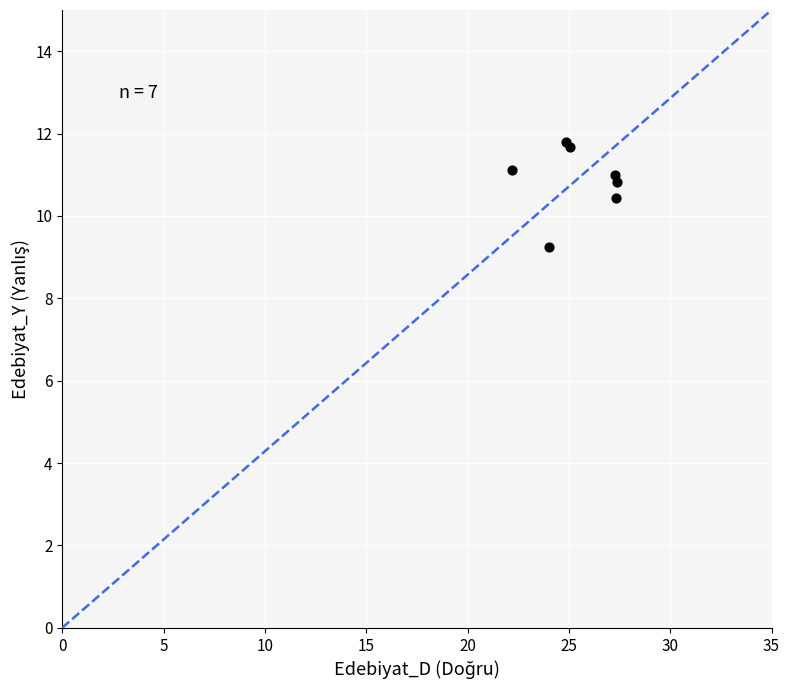

What Y value in the scatter plot is closest to 10?

10.4